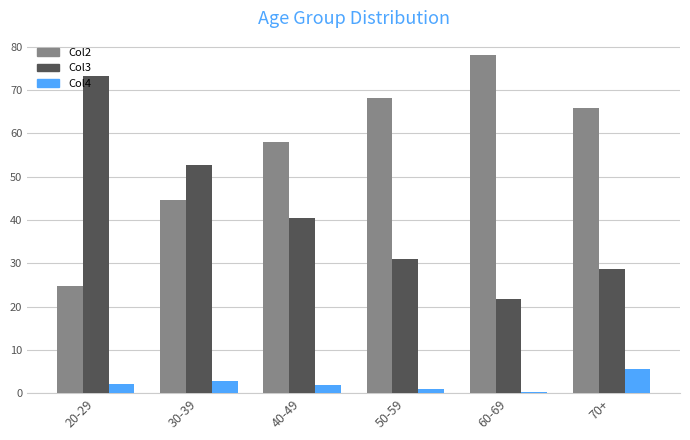

Is it true that Col3 equals 40.4 at 40-49?

True